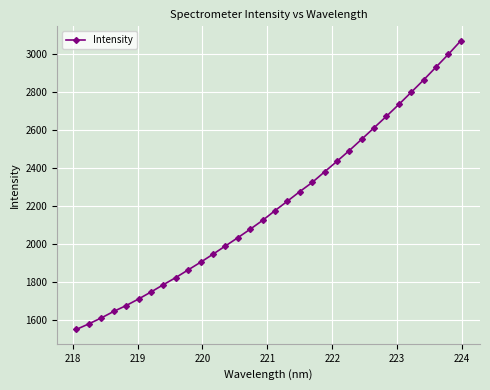

Reading left to right, what are all the values shown in this chart?

1549.9	1579.1	1610.1	1644.5	1675.3	1709.9	1746.7	1785.3	1822.8	1863.3	1903.4	1945.8	1989.2	2032.7	2077.5	2124.0	2175.3	2225.1	2275.7	2323.8	2379.8	2435.2	2492.2	2551.8	2612.2	2672.9	2735.2	2799.4	2864.2	2931.8	2999.4	3070.4